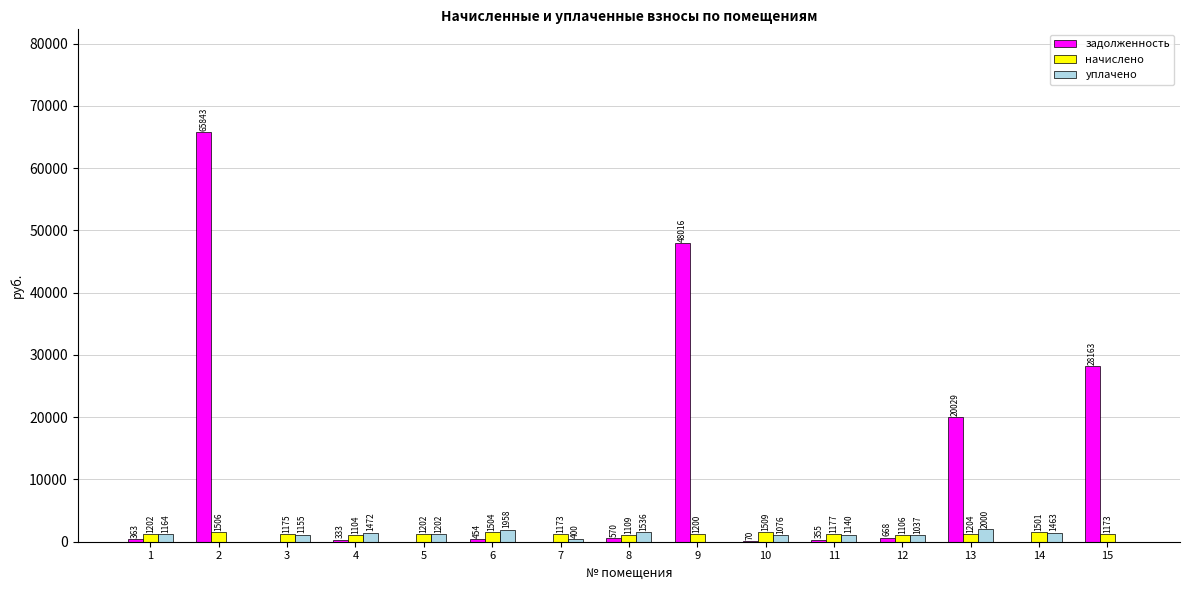

What is the greatest value displayed?

65843.7